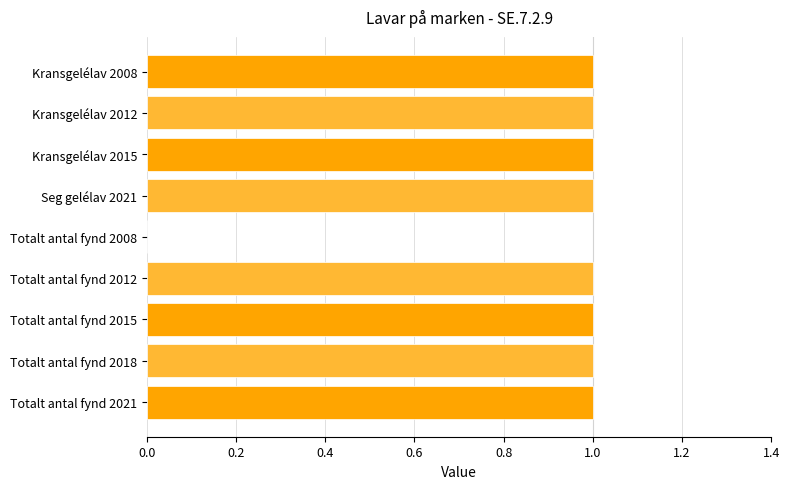

Reading bottom to top, transcribe all the data shown in this chart.

Totalt antal fynd 2021=1	Totalt antal fynd 2018=1	Totalt antal fynd 2015=1	Totalt antal fynd 2012=1	Totalt antal fynd 2008=0	Seg gelélav 2021=1	Kransgelélav 2015=1	Kransgelélav 2012=1	Kransgelélav 2008=1